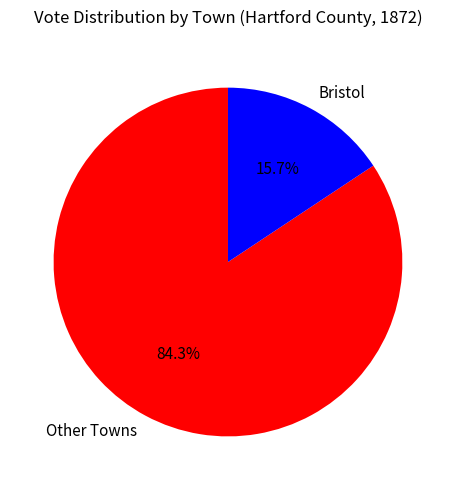

Is there a majority slice in this chart?

Yes